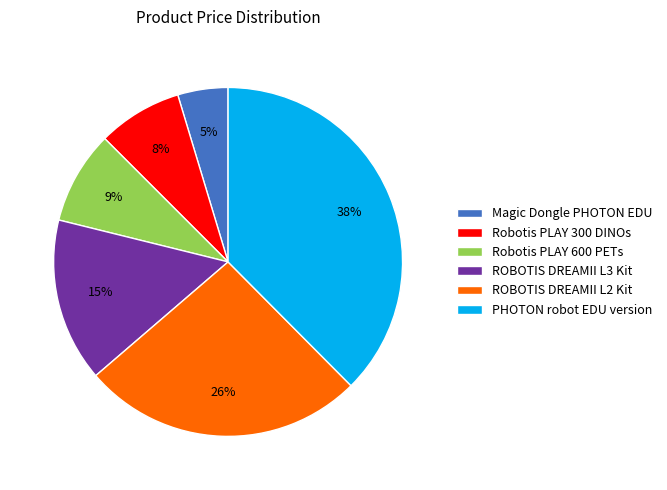

Which has a higher value, ROBOTIS DREAMII L2 Kit or ROBOTIS DREAMII L3 Kit?

ROBOTIS DREAMII L2 Kit